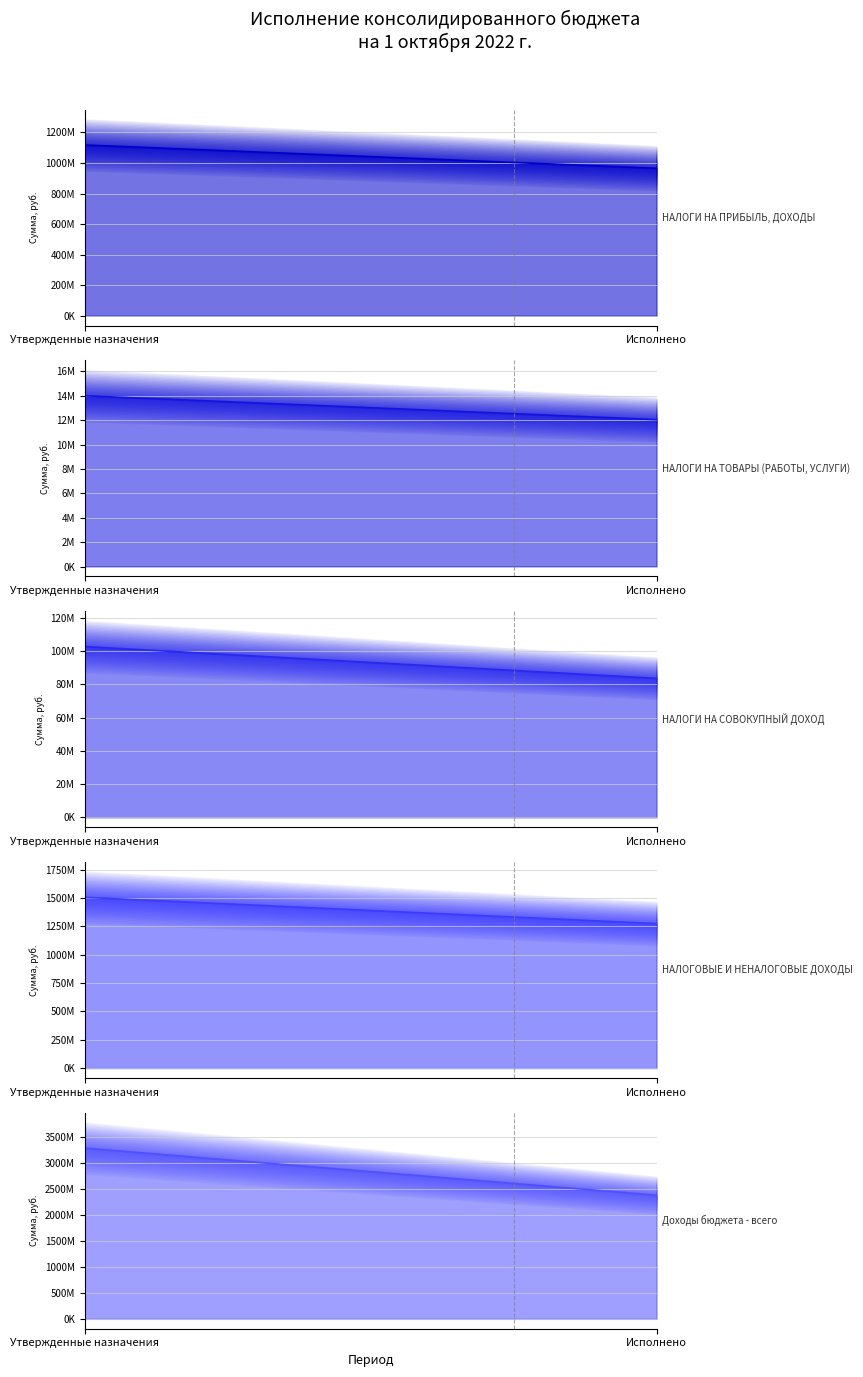

Rank the series at Исполнено from lowest to highest value.

НАЛОГИ НА ТОВАРЫ (РАБОТЫ, УСЛУГИ), НАЛОГИ НА СОВОКУПНЫЙ ДОХОД, НАЛОГИ НА ПРИБЫЛЬ, ДОХОДЫ, НАЛОГОВЫЕ И НЕНАЛОГОВЫЕ ДОХОДЫ, Доходы бюджета - всего